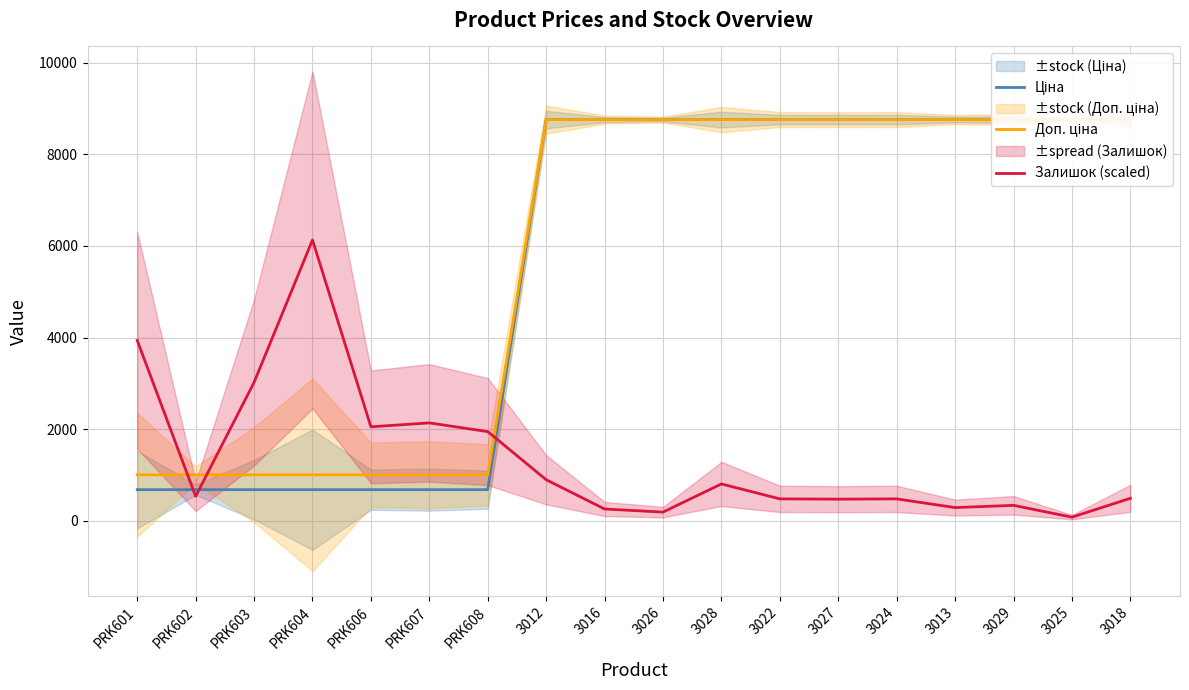

At which label does Ціна reach its peak?

3012